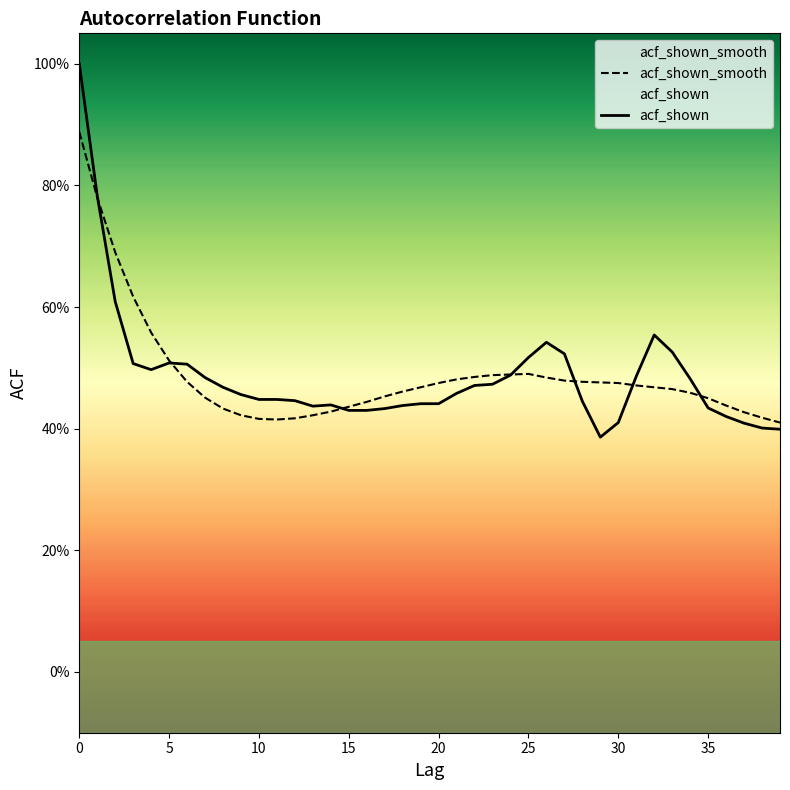

At which label is acf_shown closest to 0?

29